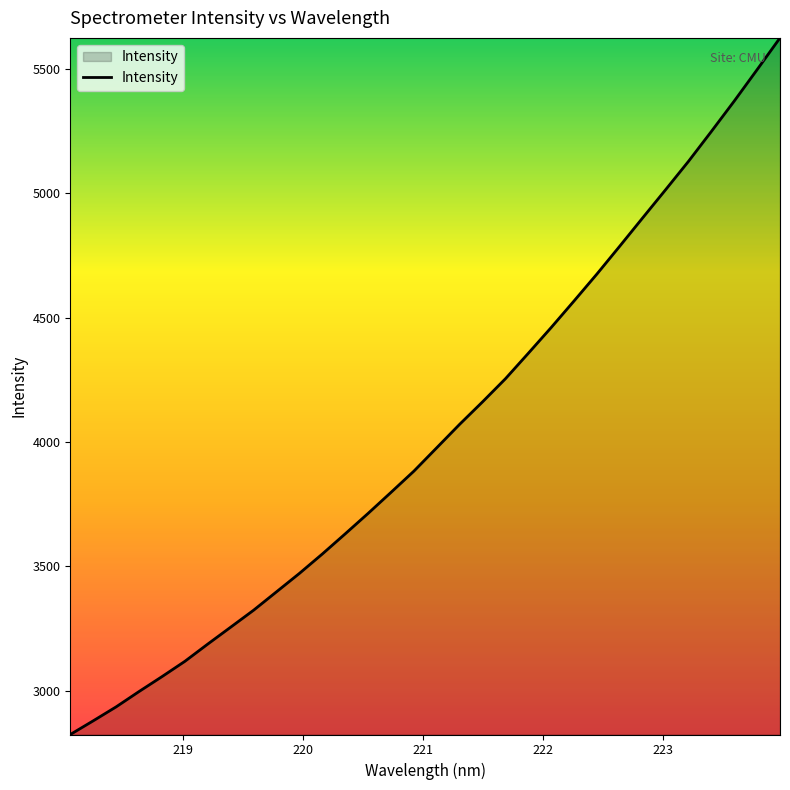

What is the difference between the maximum and minimum values?

2802.0